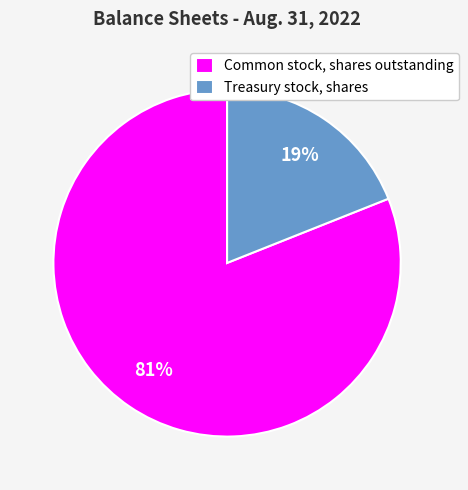

Count the number of slices in the pie.

2